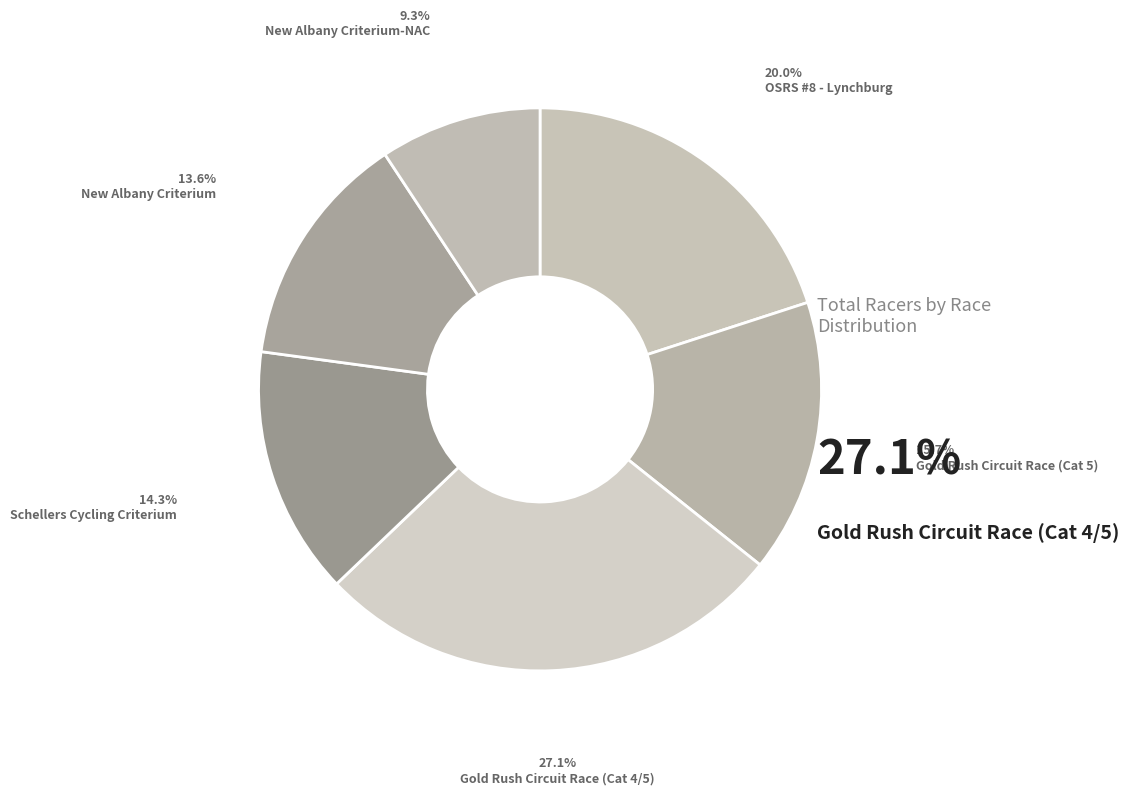

To the nearest percent, what is the difference between the largest and smallest slice percentages?

18%